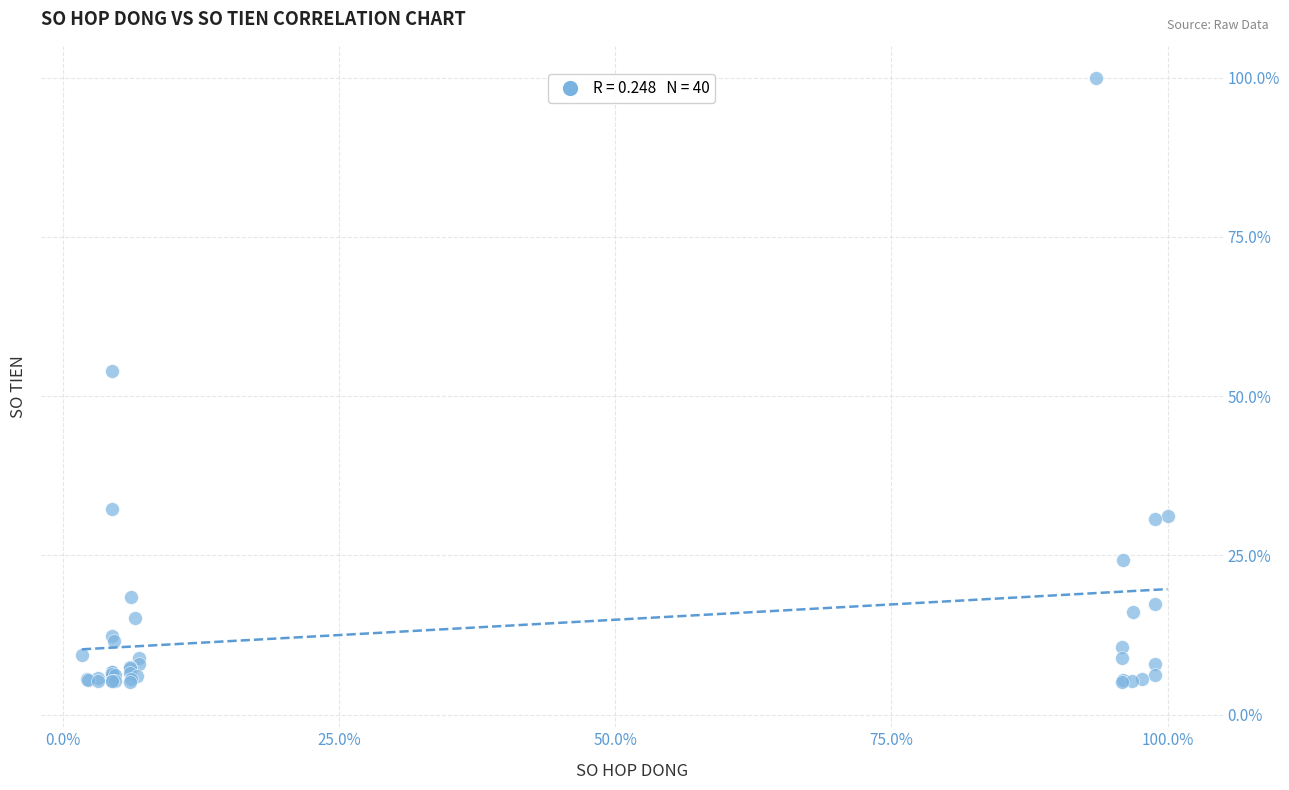

What Y value in the scatter plot is closest to 52?

53.9